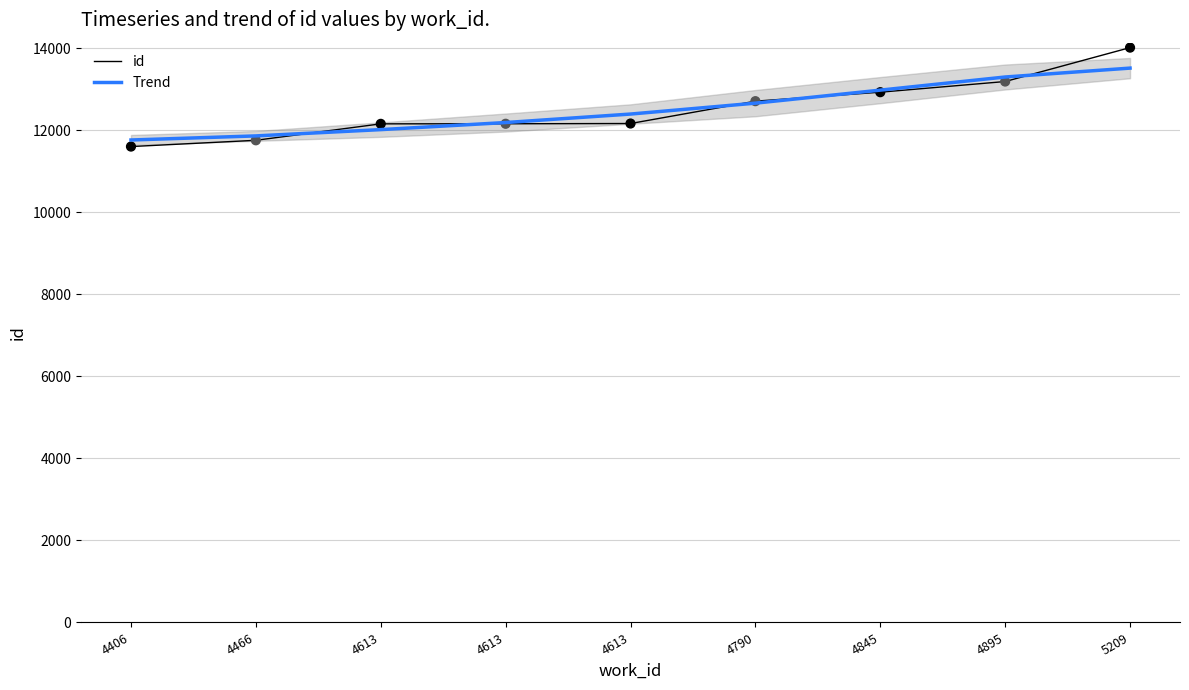

Which series reaches the minimum Y coordinate?

id